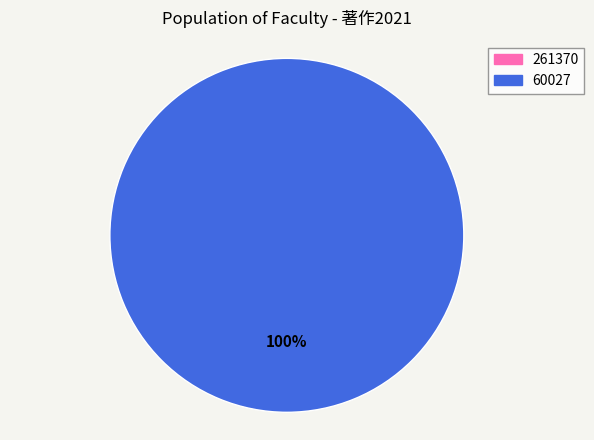

Which slice is the smallest?

261370